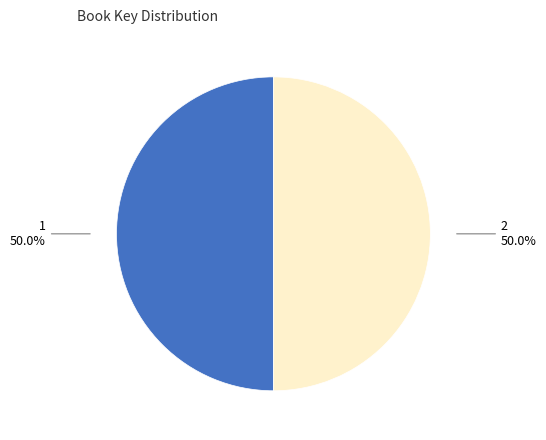

Do 1 and 2 together represent more than half of the pie?

Yes